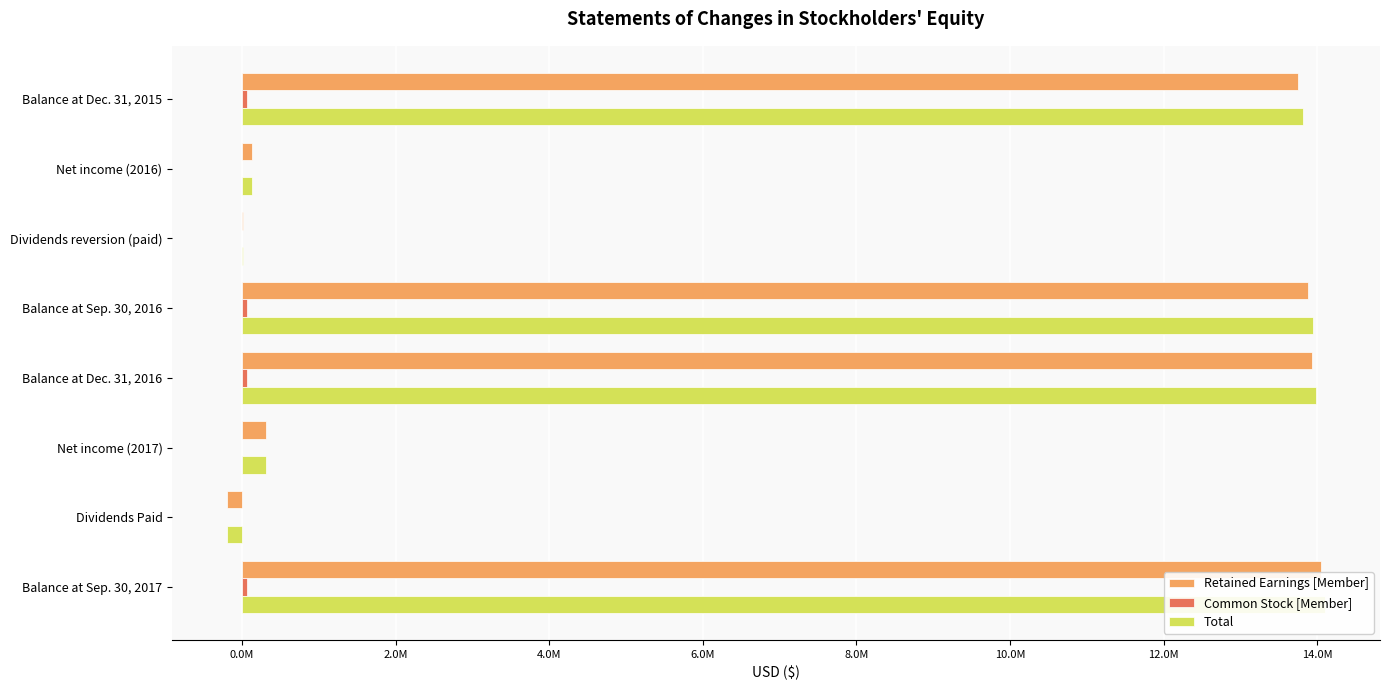

How many bars are there in each group?

3